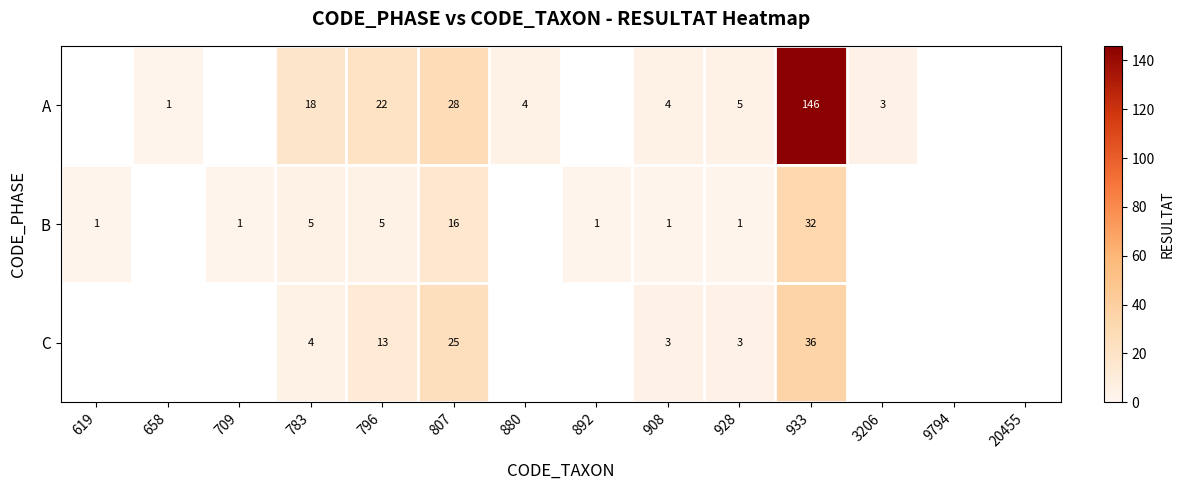

The value of A at 908 is 4. True or false?

True